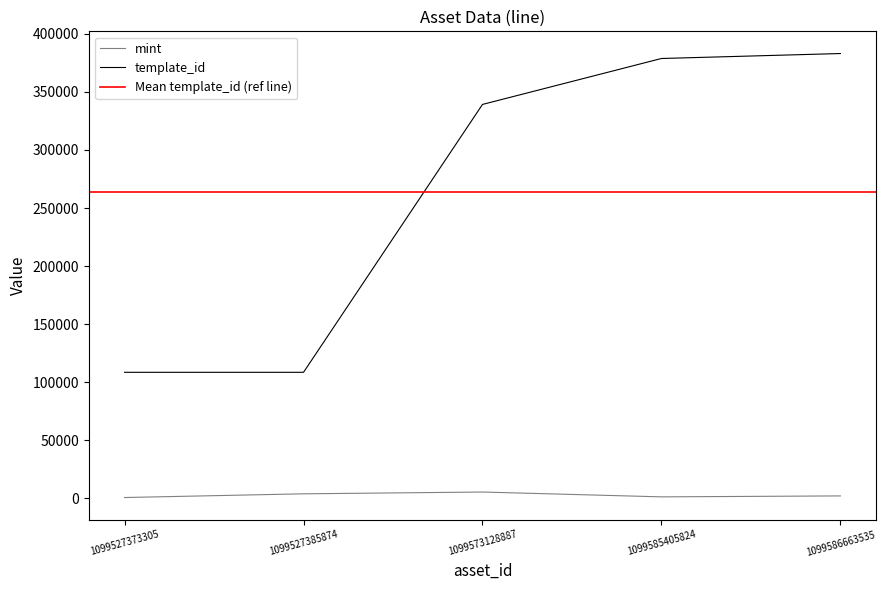

Reading right to left, extract all data points from this chart.

mint: 1099586663535=2012	1099585405824=1192	1099573128887=5361	1099527385874=3813	1099527373305=627
template_id: 1099586663535=383071	1099585405824=378797	1099573128887=339228	1099527385874=108484	1099527373305=108484